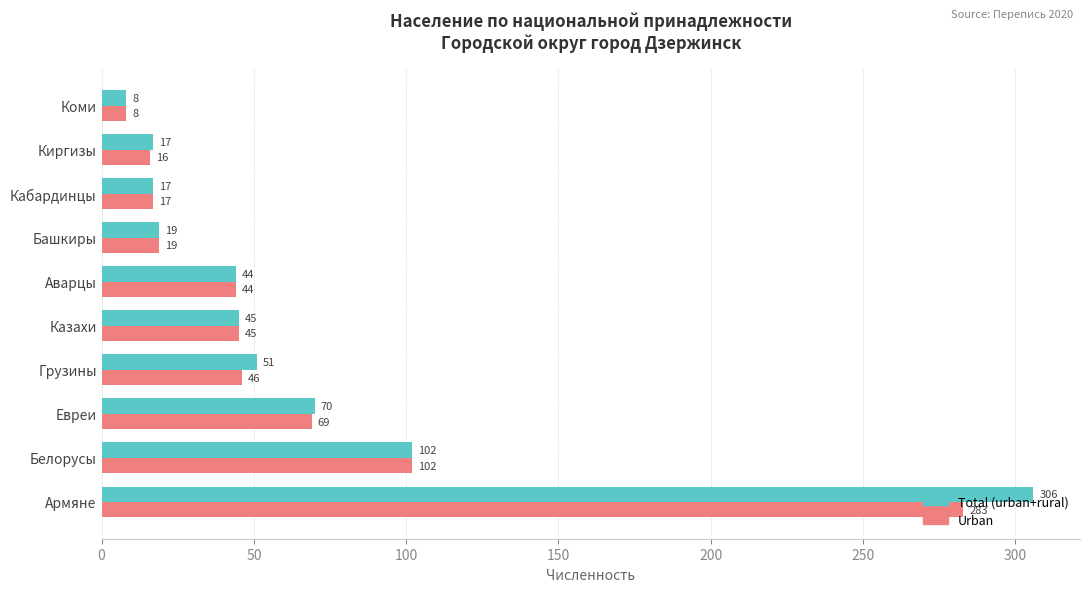

What is the average value of the Total (urban+rural) series?

68